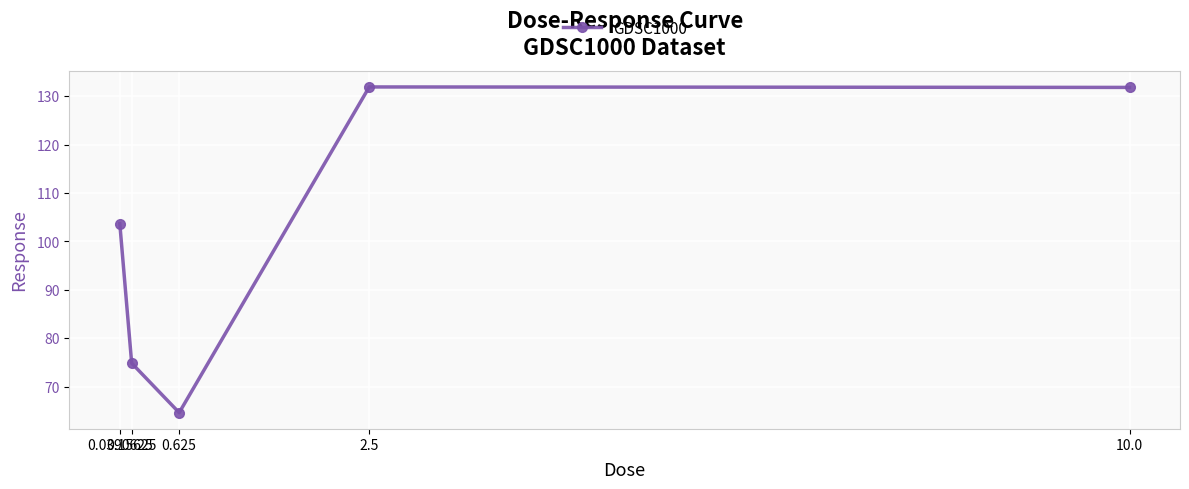

The value at 0.15625 is 74.9. True or false?

True